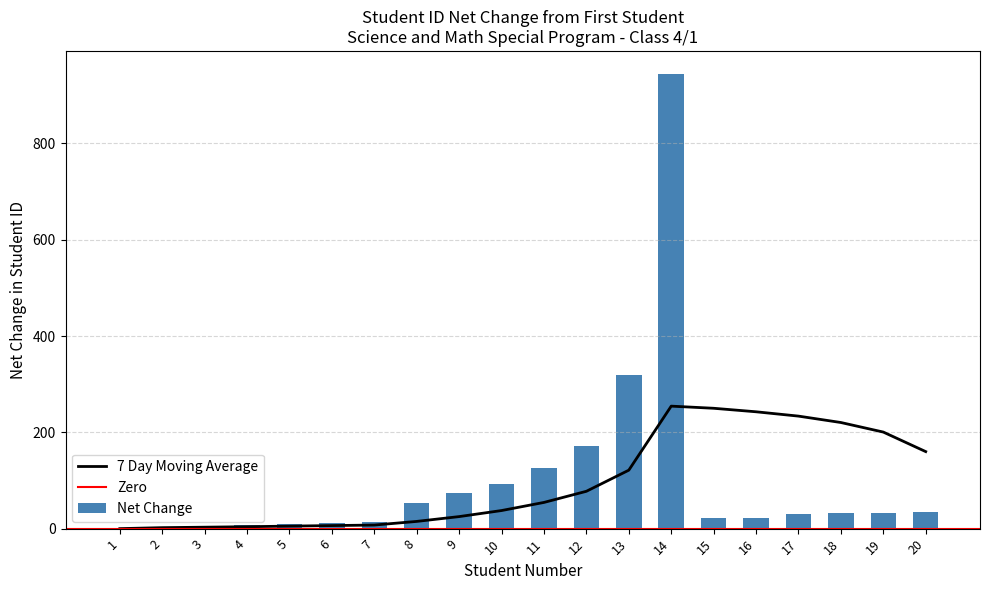

At which category does the chart reach its minimum across all series?

1